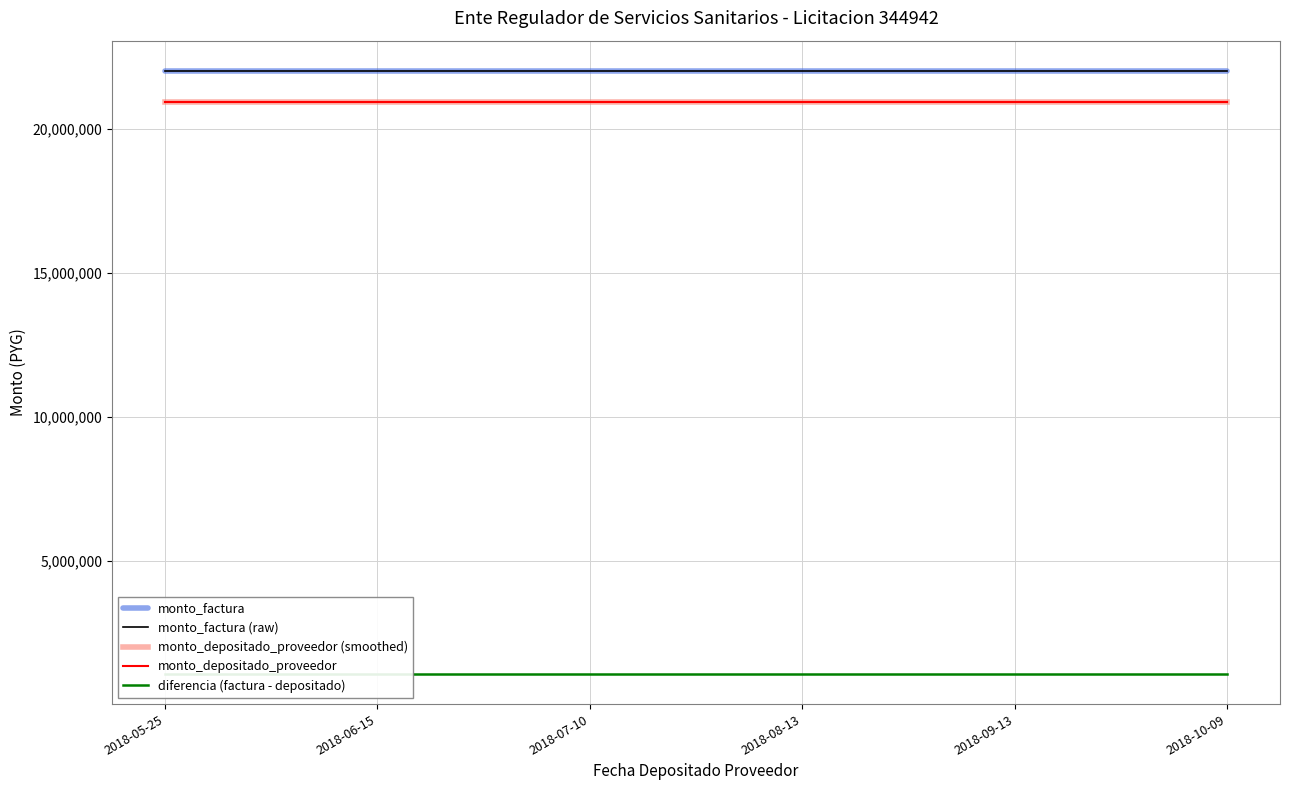

At which label is monto_depositado_proveedor closest to 20929185?

2018-05-25